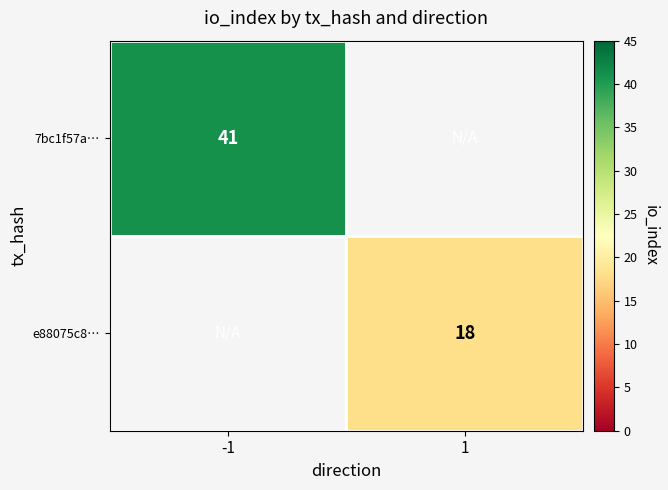

True or false: 7bc1f57a… has a value of 56 at -1.

False